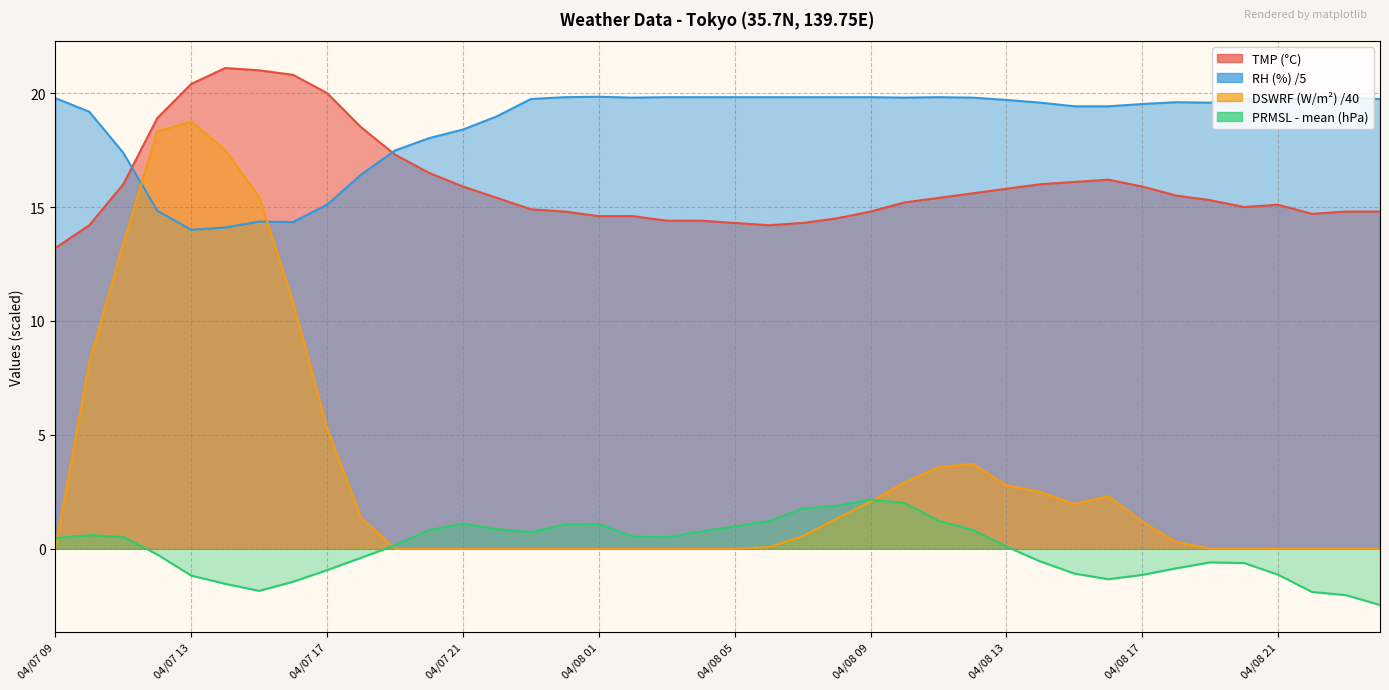

Where is the first local maximum for TMP?

04/07 14